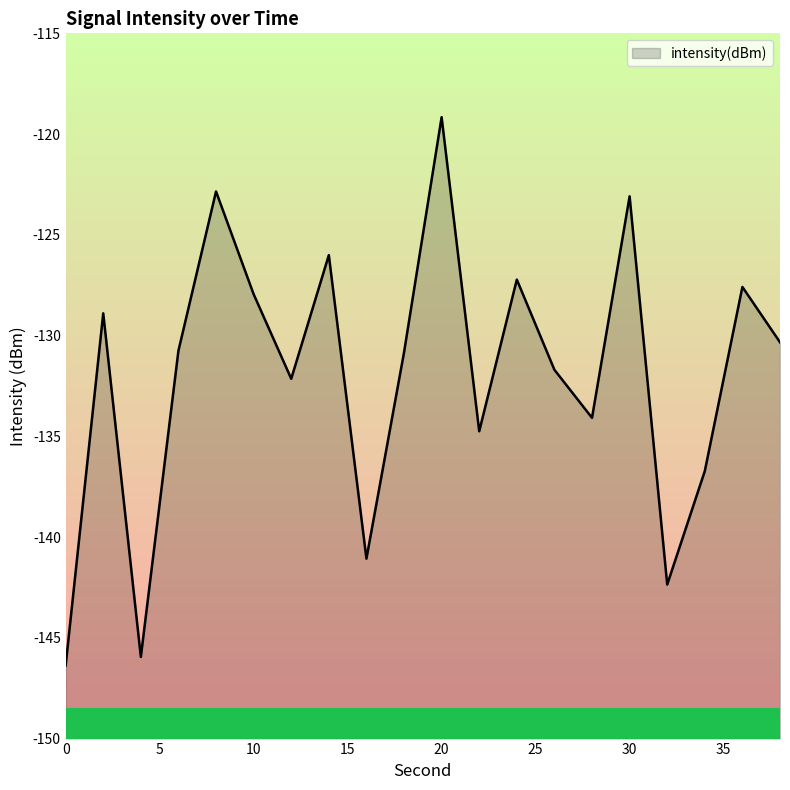

What is the difference between the maximum and minimum values?

27.2